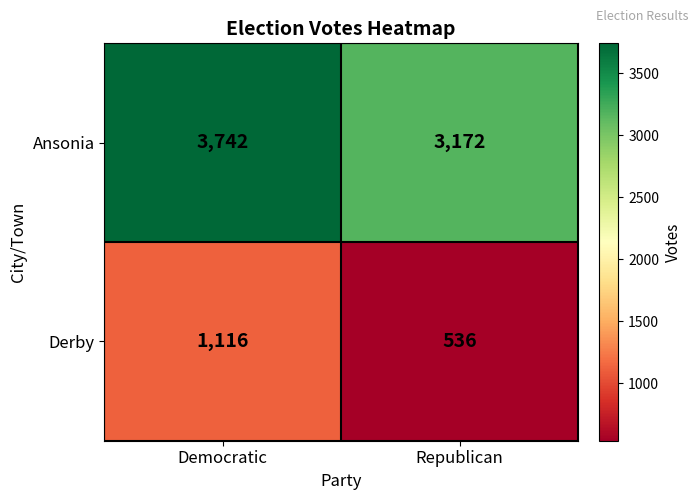

What is the greatest value displayed?

3742